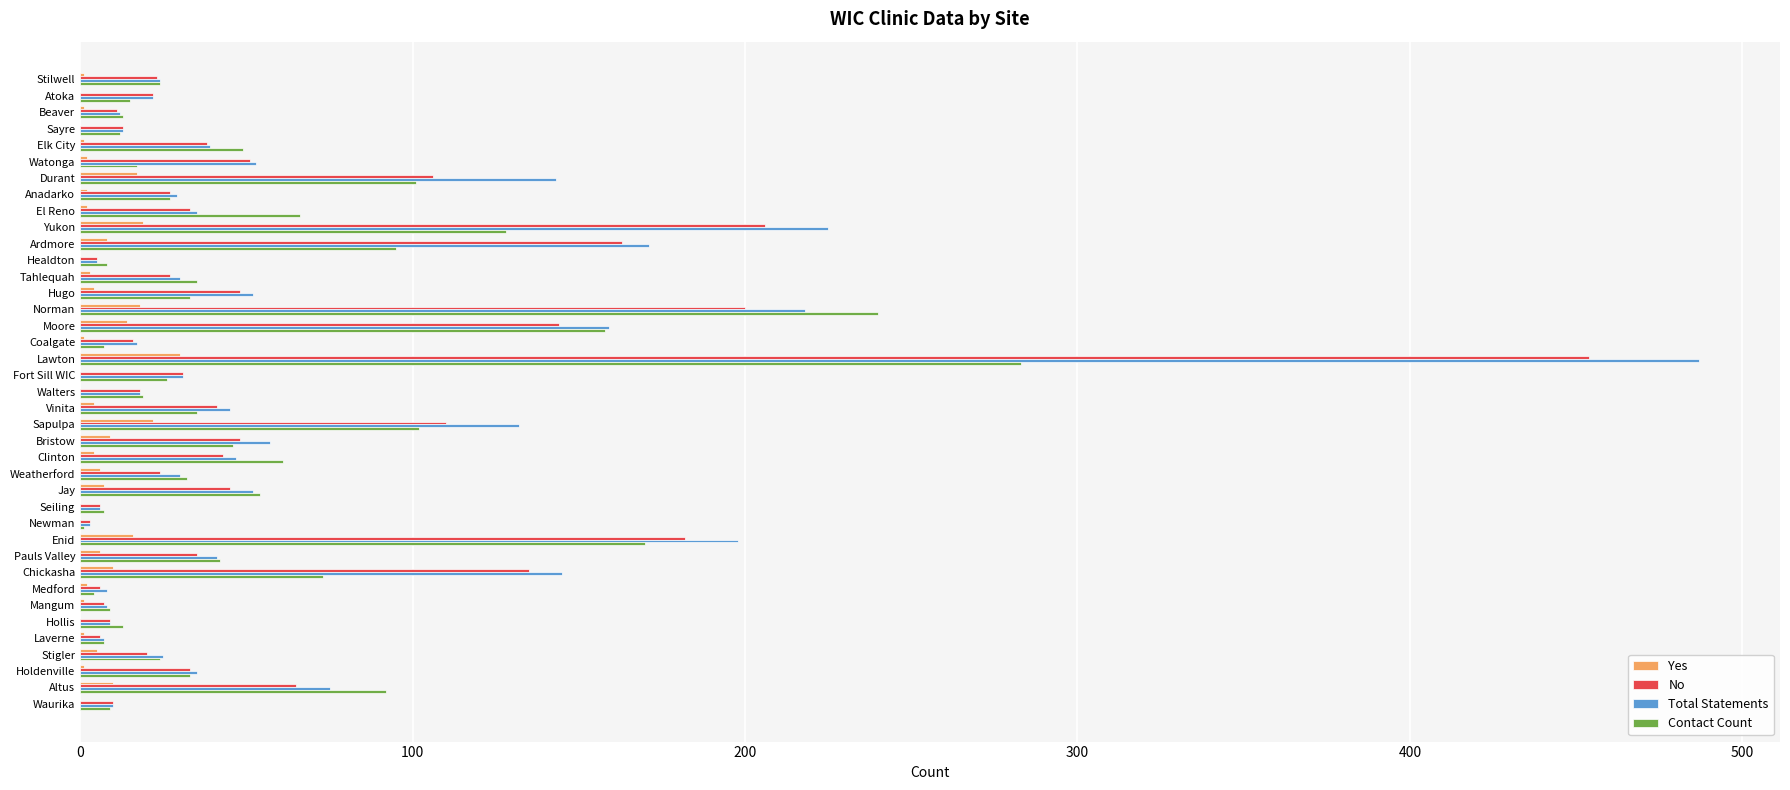

At which label is Total Statements closest to 245?

Yukon